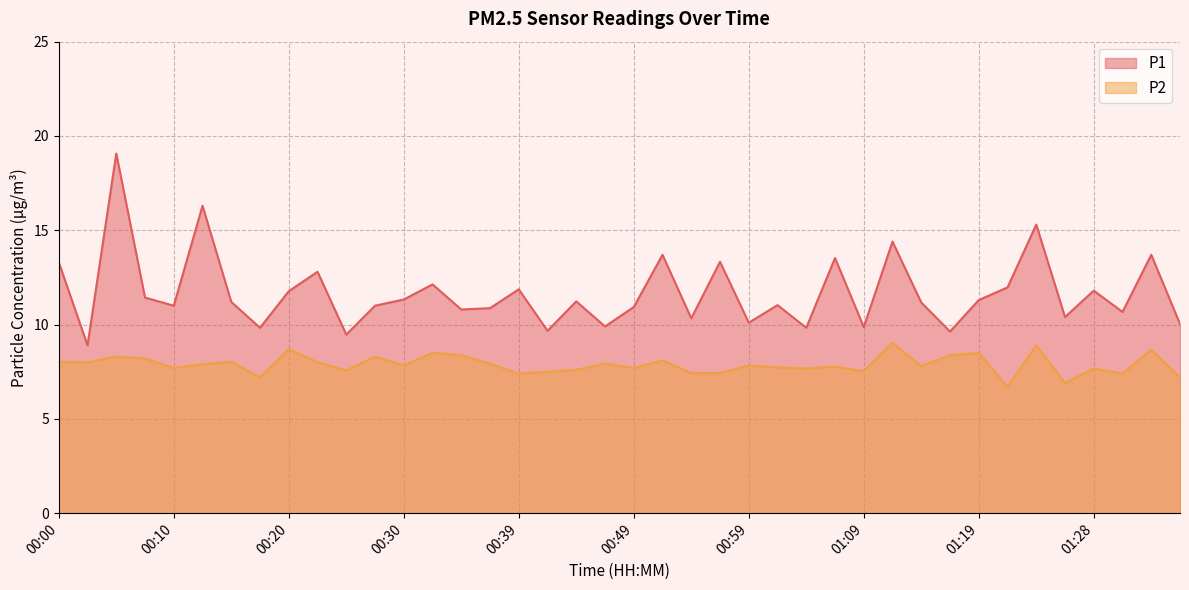

True or false: P2 has a value of 8.2 at 00:07.

True